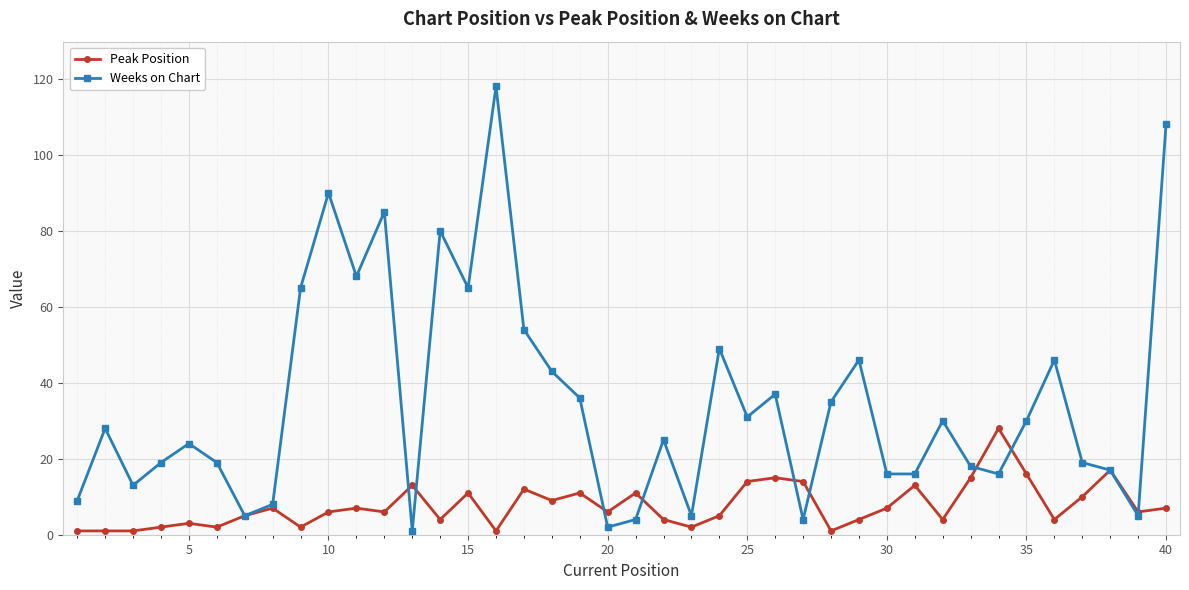

What is the value of the Peak Position point at the 40th from the left?

7